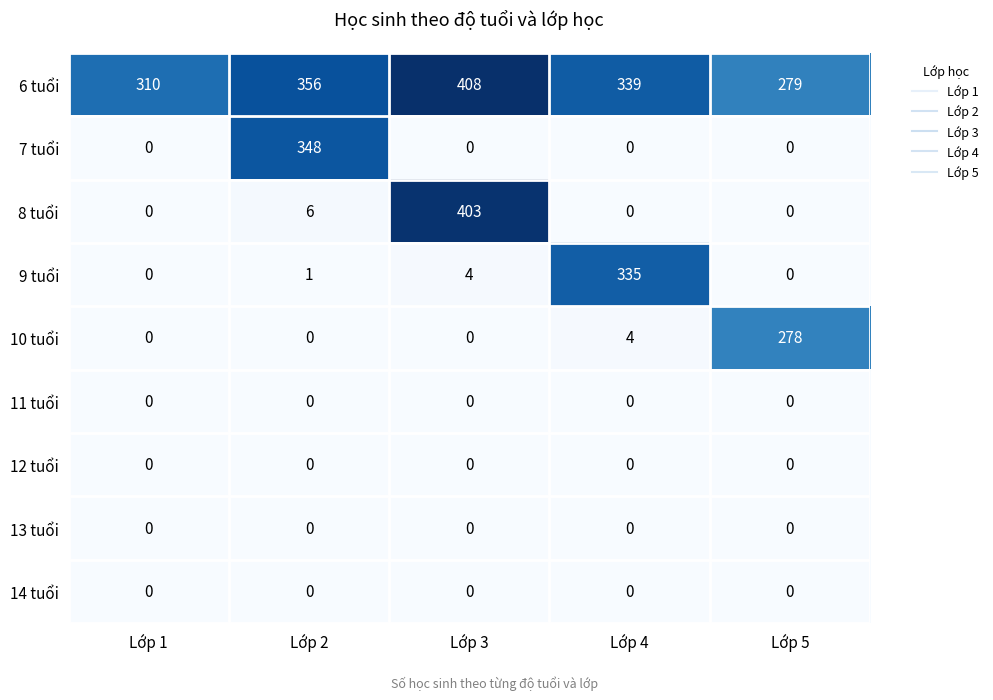

What is the spread (max minus min) of values at Lớp 2?

356